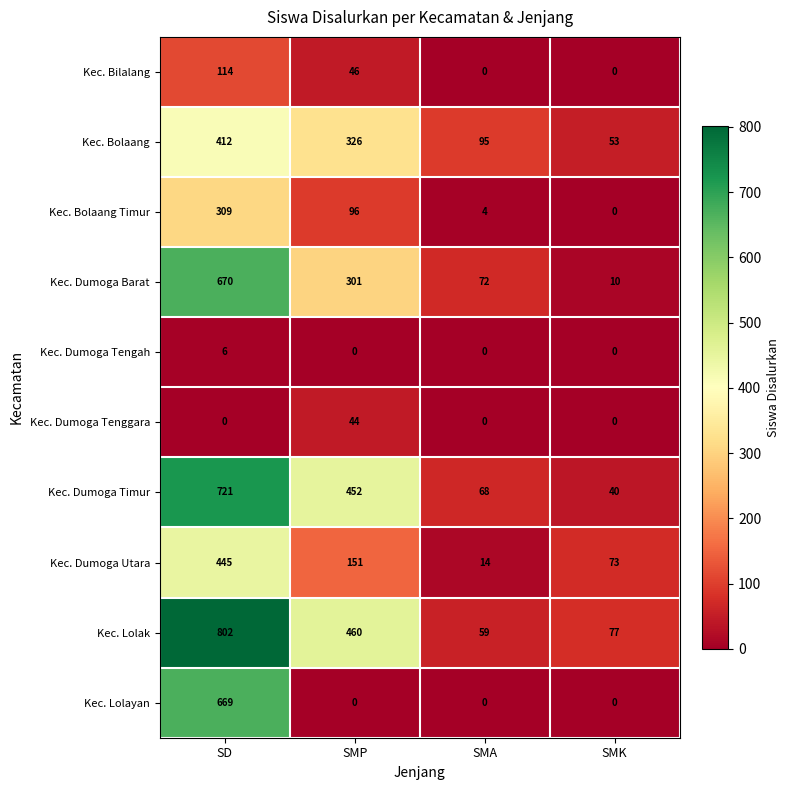

What is the greatest value displayed?

802